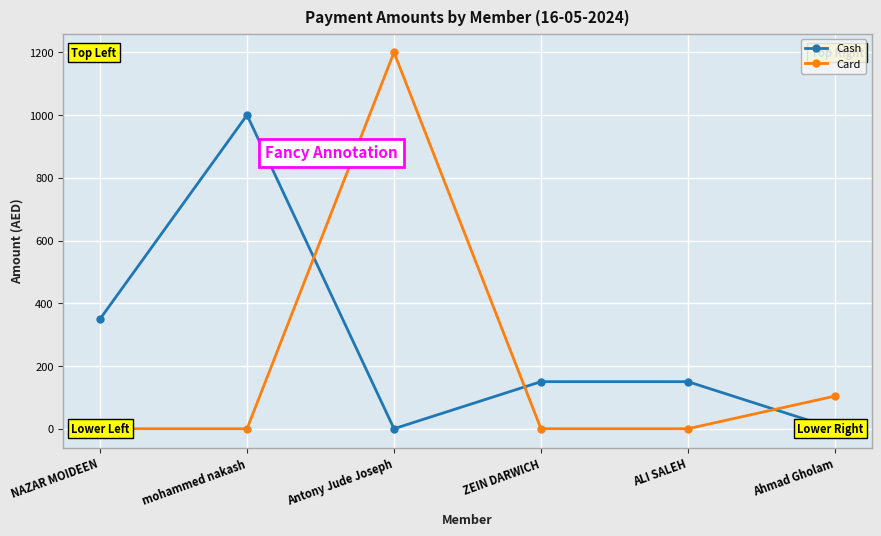

List the series in order of their peak value, highest first.

Card, Cash